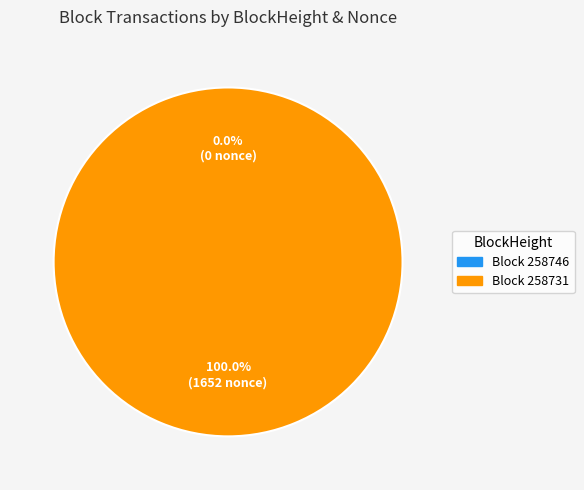

Which category has the biggest portion of the pie?

258731